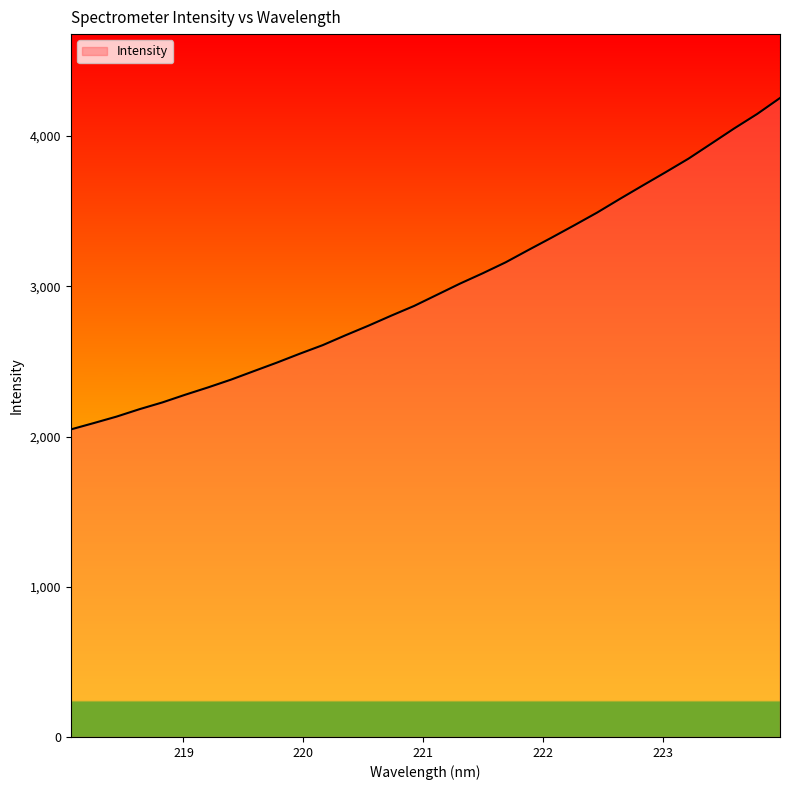

What is the difference between the maximum and minimum values?

2206.3